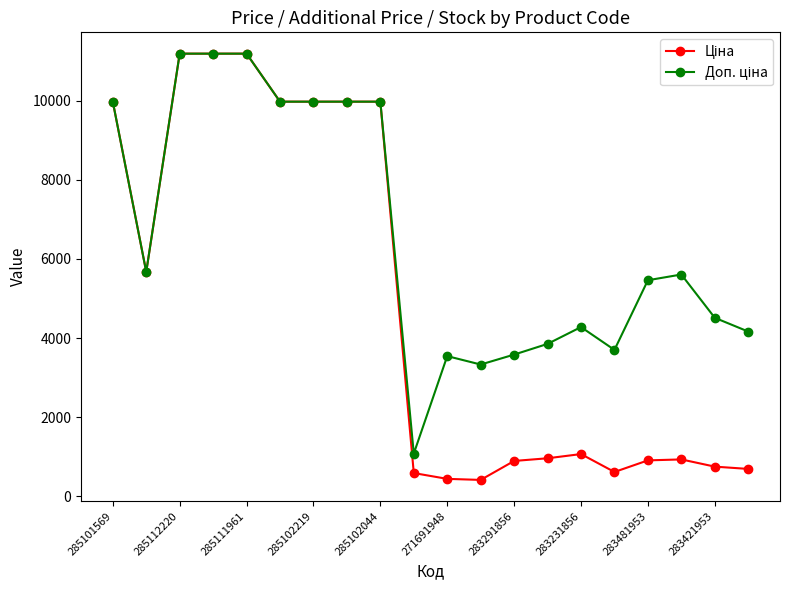

What is the minimum value shown in the chart?

416.6